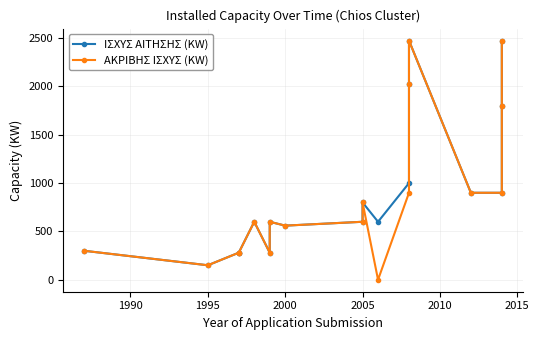

How many lines are shown in the chart?

2